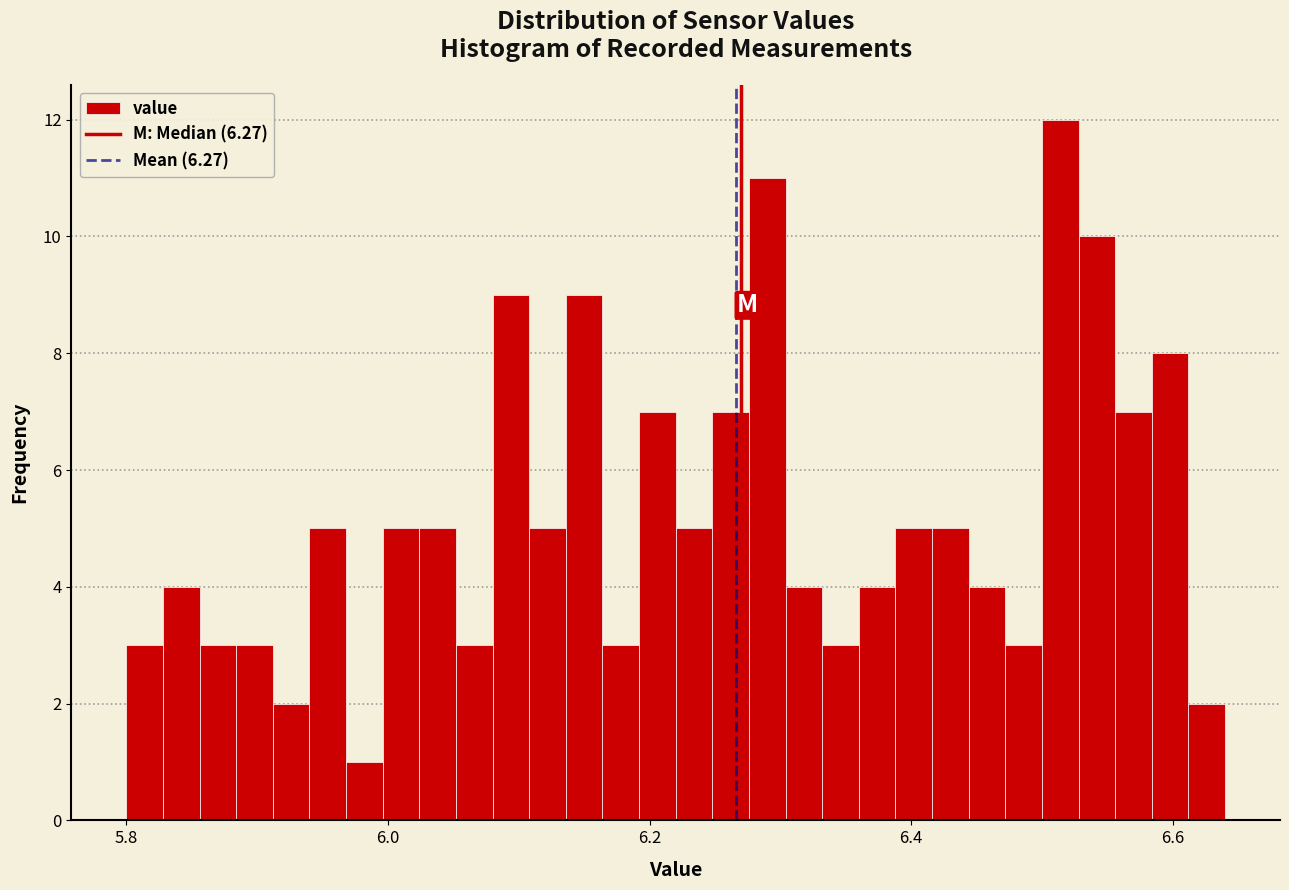

Read against the x-axis, roughly where is the centre of the tallest bar?

6.52